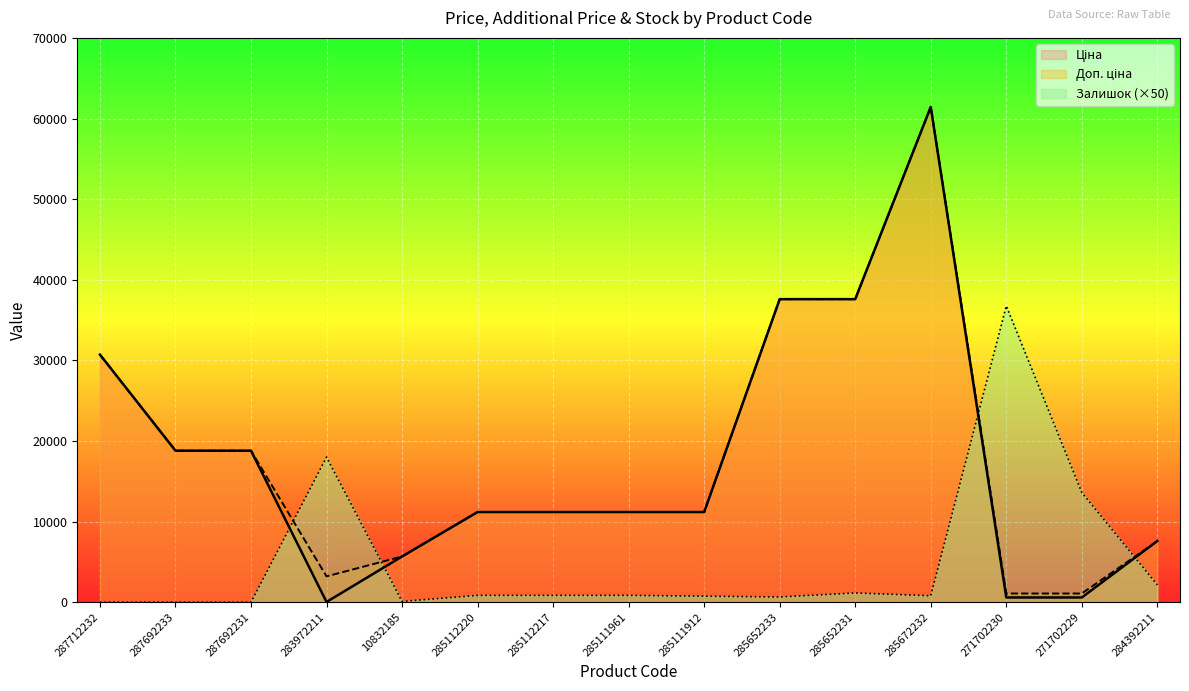

Between 287712232 and 285652233, which series saw the biggest shift?

Ціна